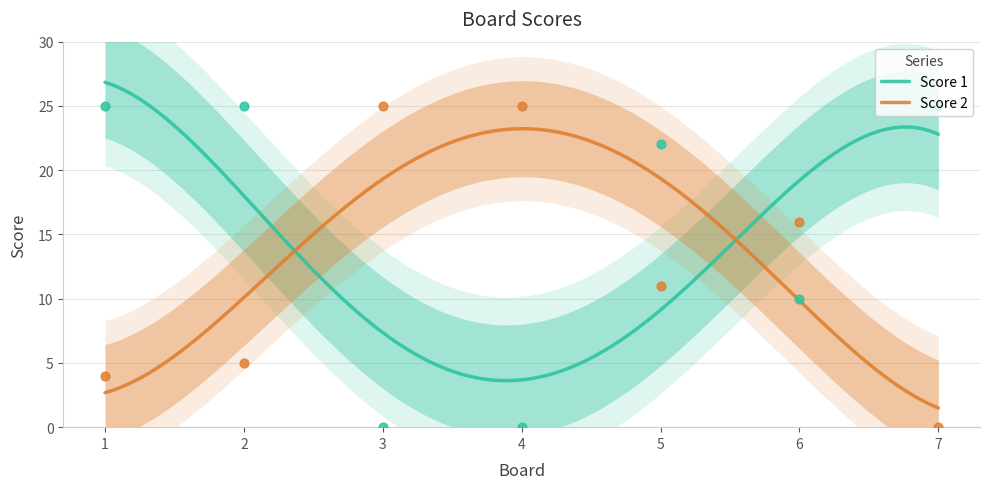

Is the value of Score 1 at 5 greater than the value of Score 2 at 4?

No